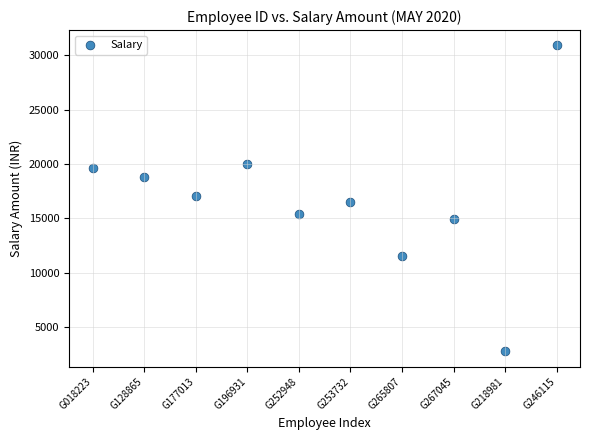

What is the range of X values (max minus min)?

9